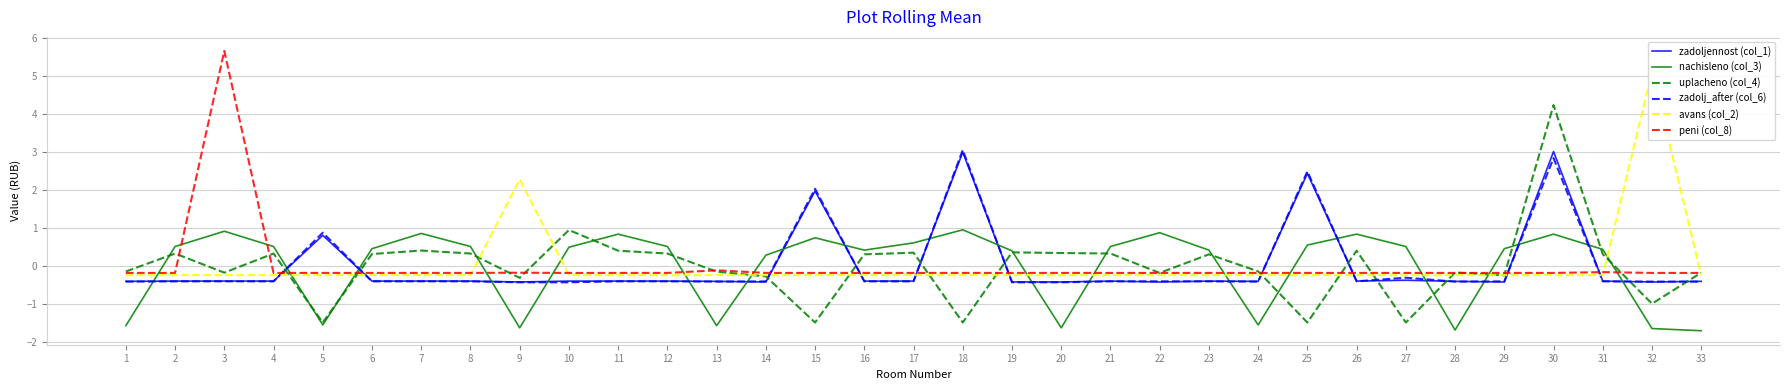

How many distinct data groups are displayed?

6